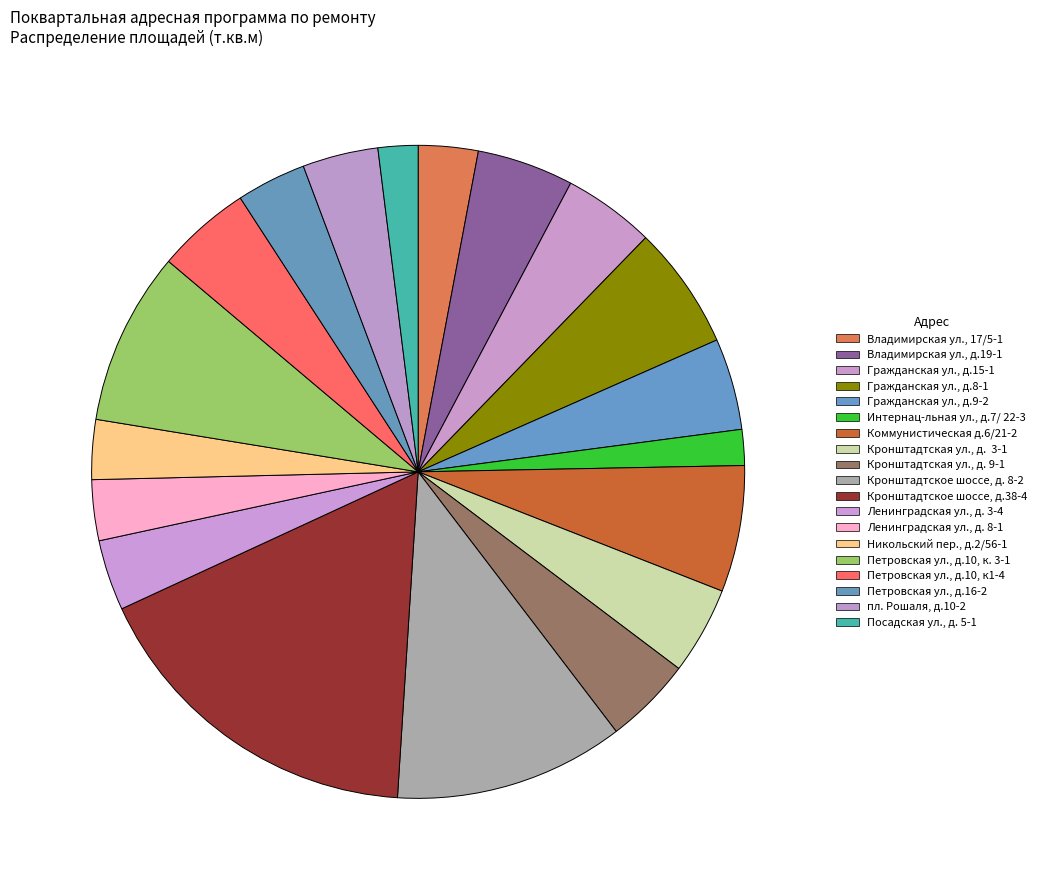

True or false: Посадская ул., д. 5-1 accounts for 1% of the total.

False